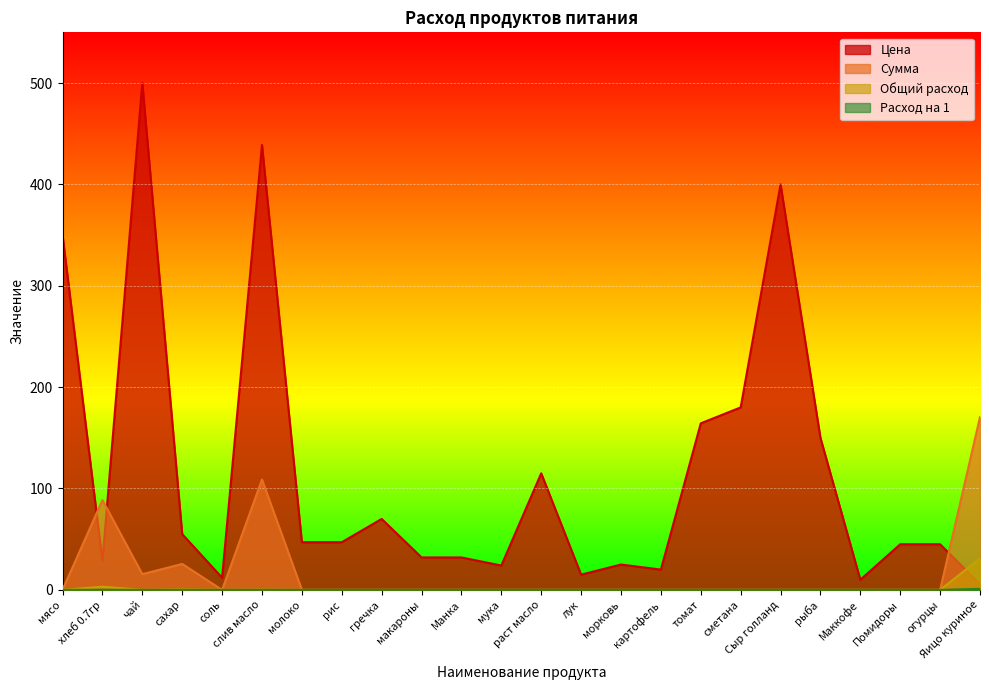

Which series has the largest total across all categories?

Цена